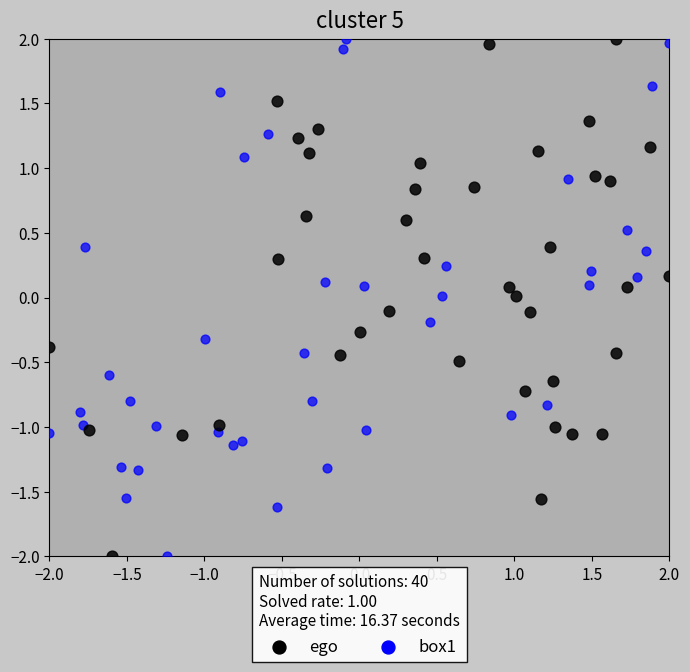

What are all the series names shown in the legend?

ego, box1